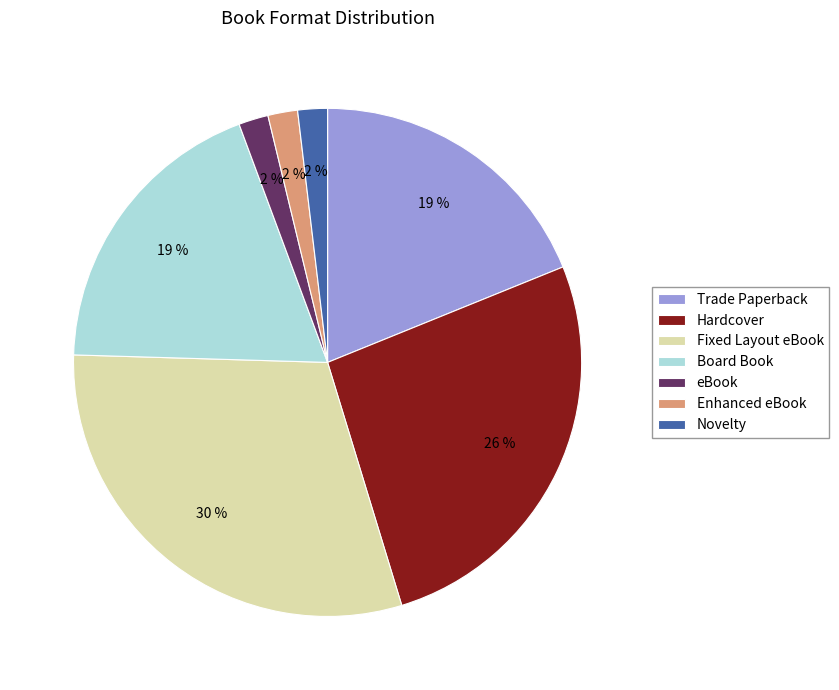

To the nearest percent, what is the average slice percentage?

14%